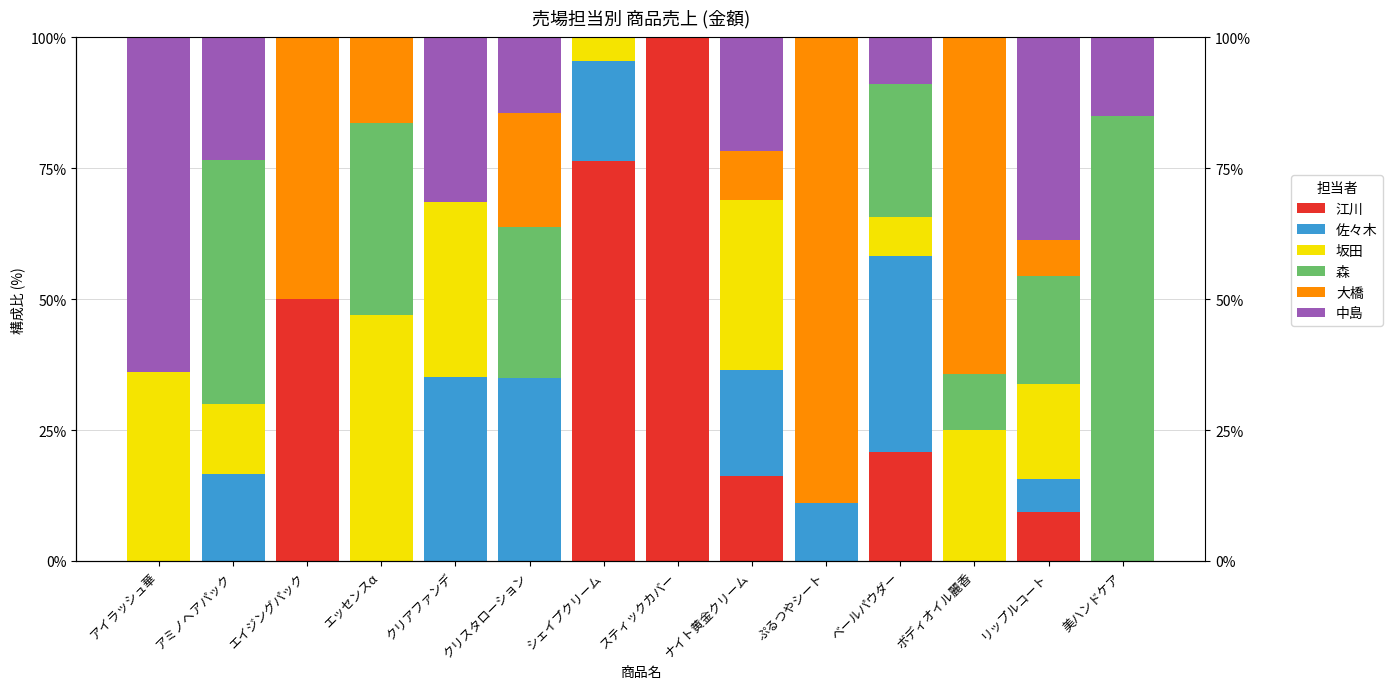

The value of 江川 at 美ハンドケア is 0.0. True or false?

True